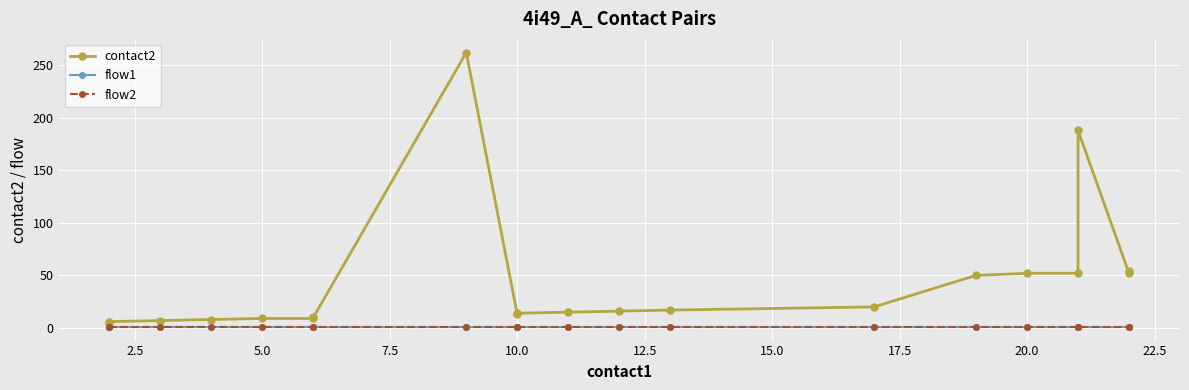

Which series has the largest range (max minus min)?

contact2